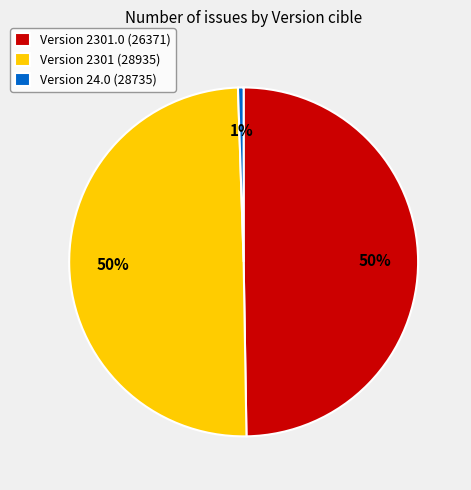

Count the number of slices in the pie.

3